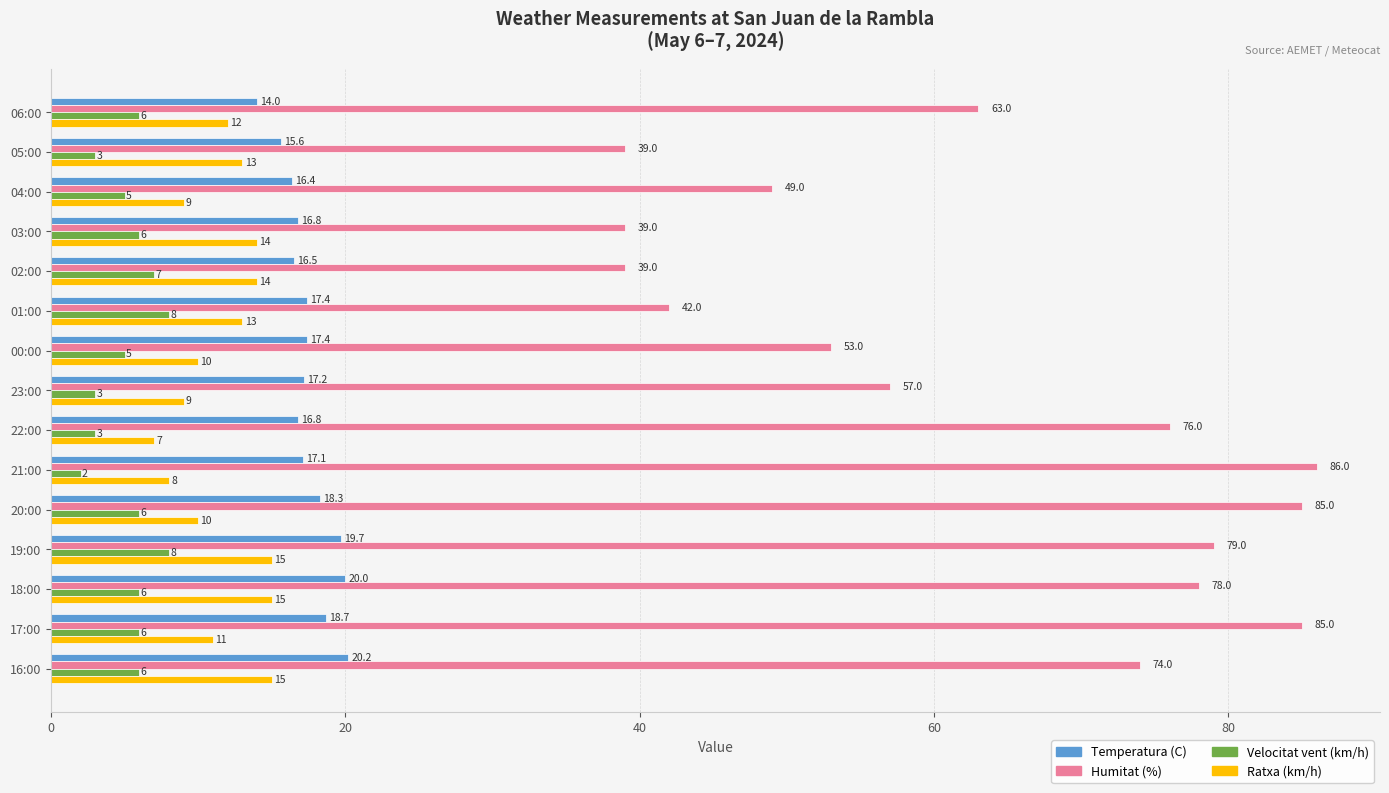

At which label does Temperatura (C) reach its peak?

16:00